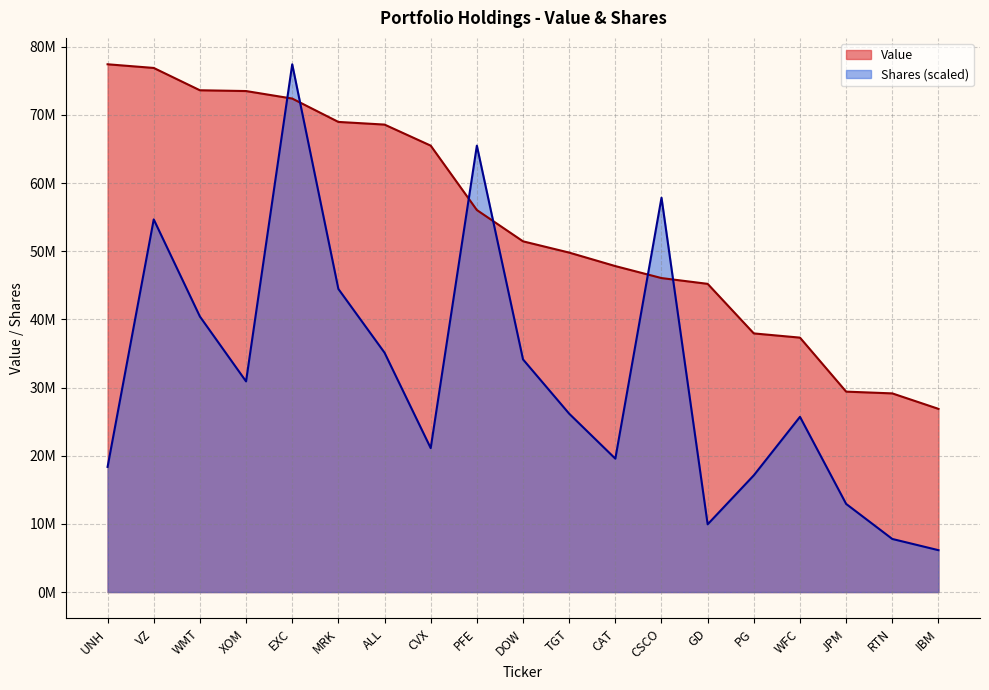

What is the difference between the highest and lowest values at DOW?

17322705.7